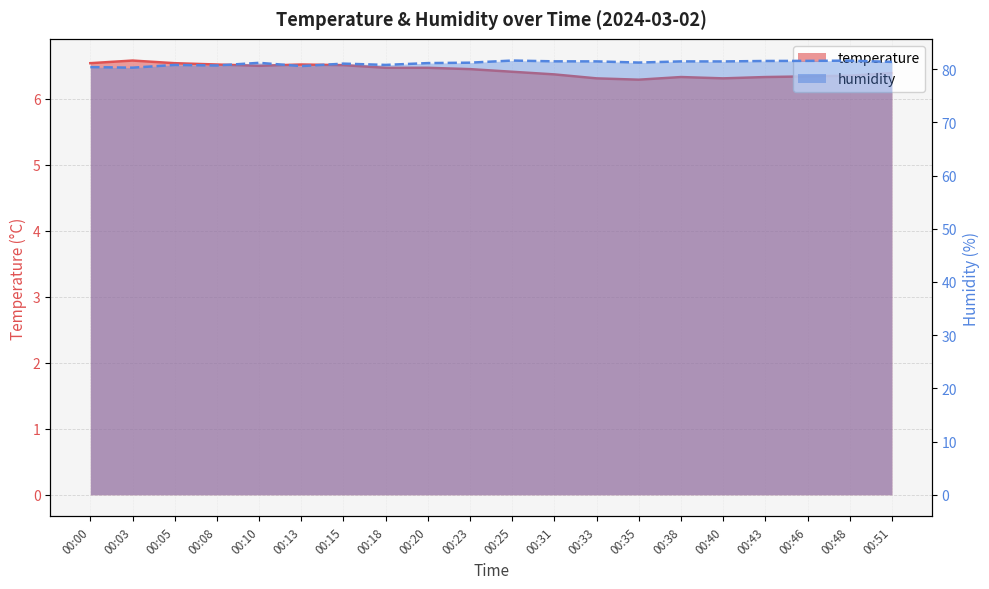

Rank the series by their maximum value, from highest to lowest.

humidity, temperature